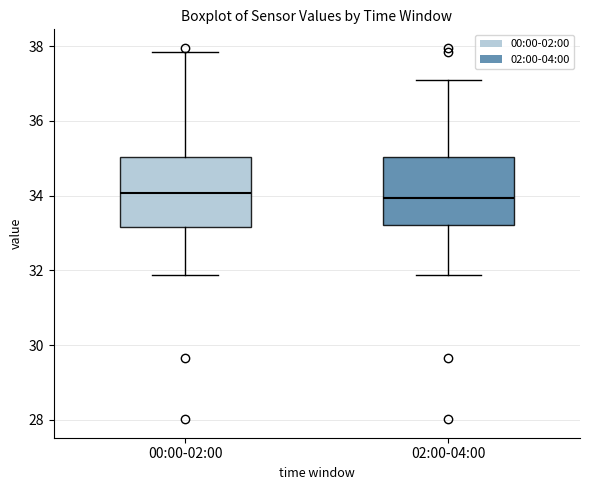

Reading left to right, read every box against the y-axis: the position of its median line, the range the box covers, and the ends of its whiskers. The values are not printed on the chart, so give them approximately, as read against the axis.

00:00-02:00: median 34.0, box 33.2 to 35.0, whiskers 31.8 to 37.8
02:00-04:00: median 34.0, box 33.2 to 35.0, whiskers 31.8 to 37.2